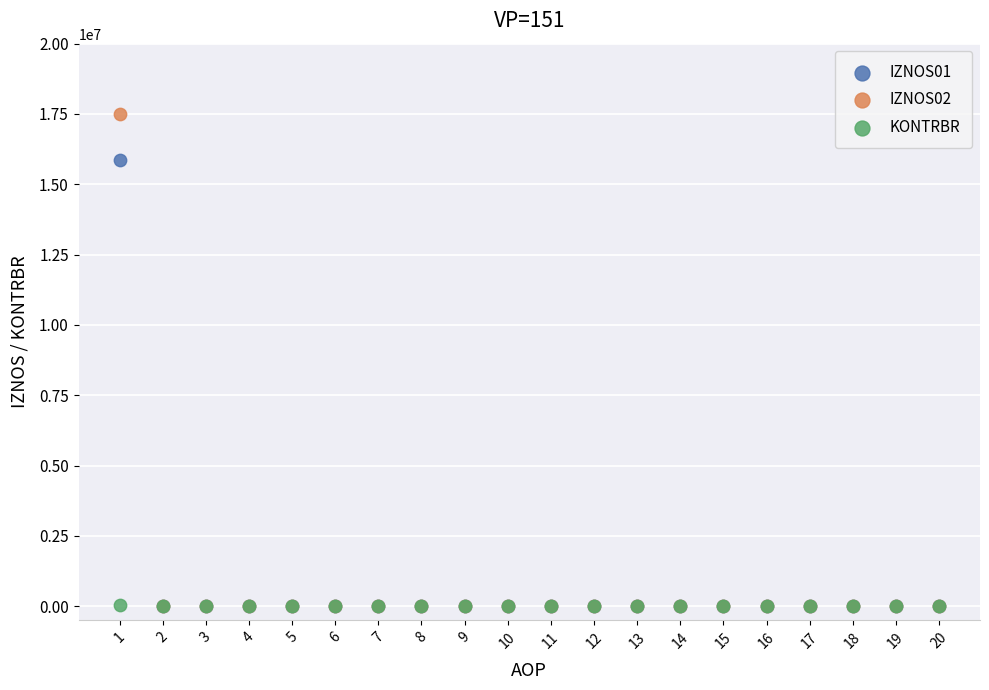

Which series has the largest Y range (max minus min)?

IZNOS02